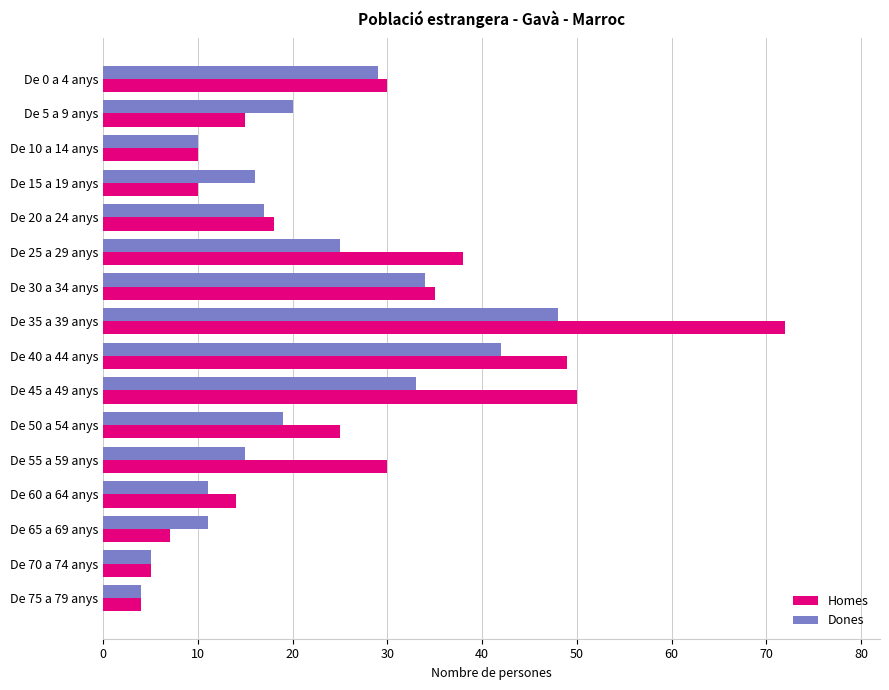

What are all the series names shown in the legend?

Homes, Dones